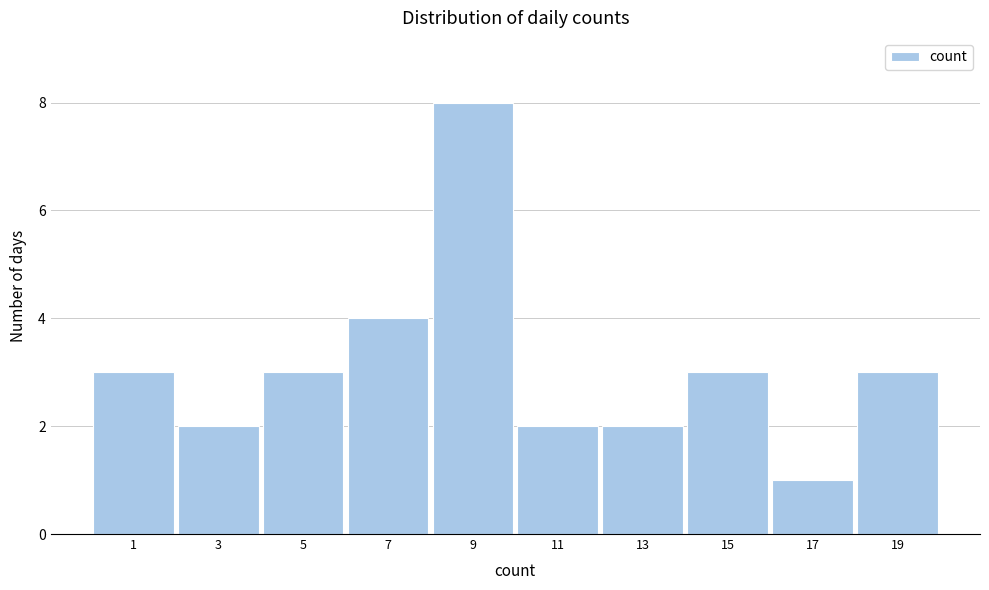

Reading left to right, list all the values displayed in this chart.

3	2	3	4	8	2	2	3	1	3